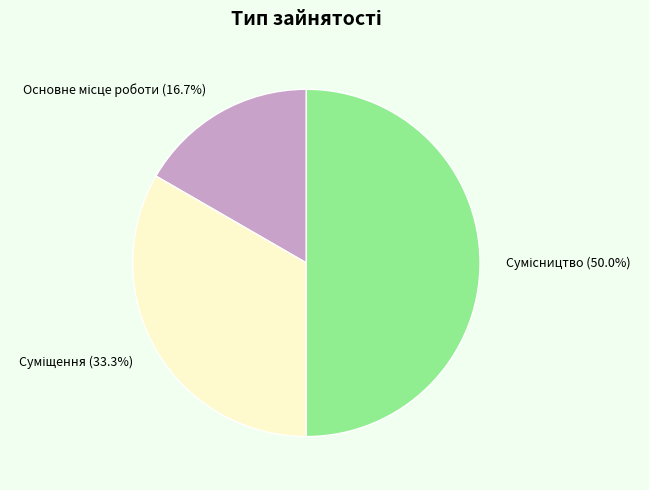

How many segments does this pie chart have?

3